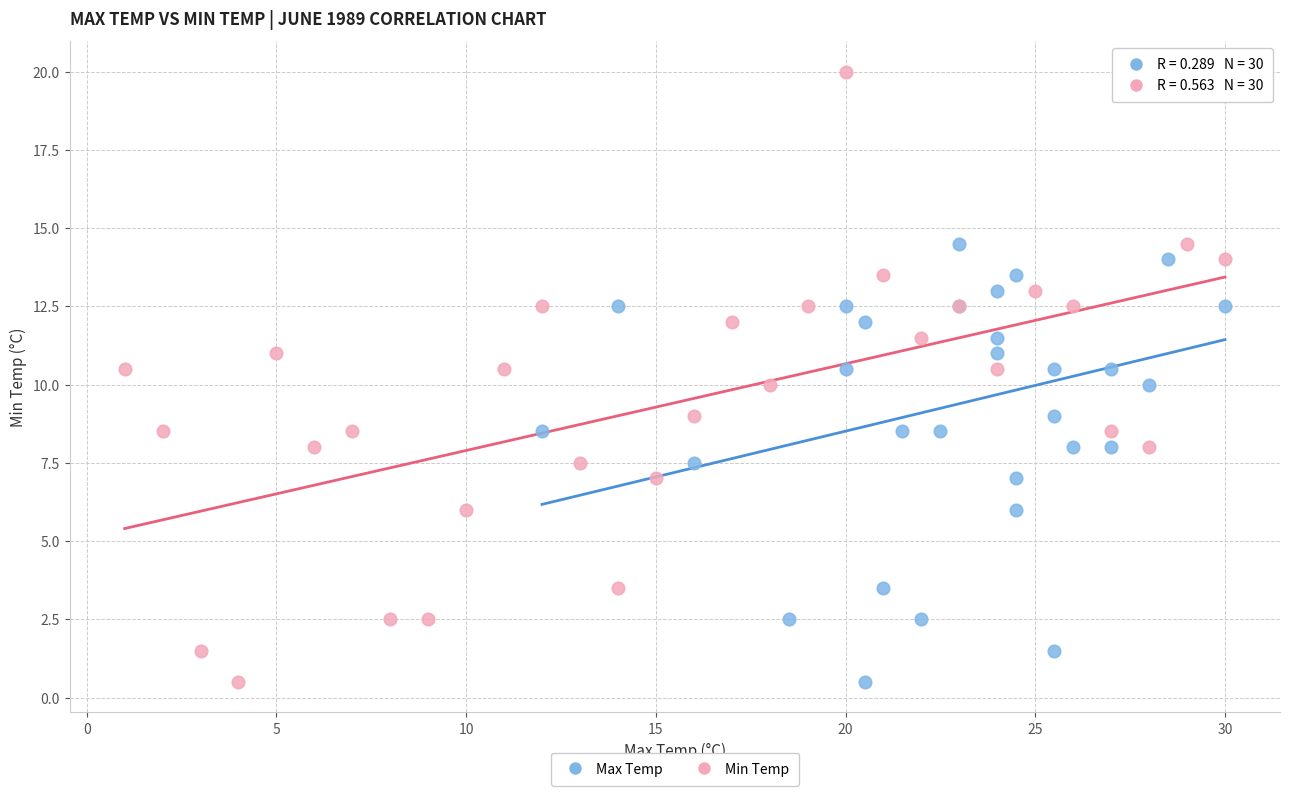

What are all the series names shown in the legend?

Max Temp, Min Temp